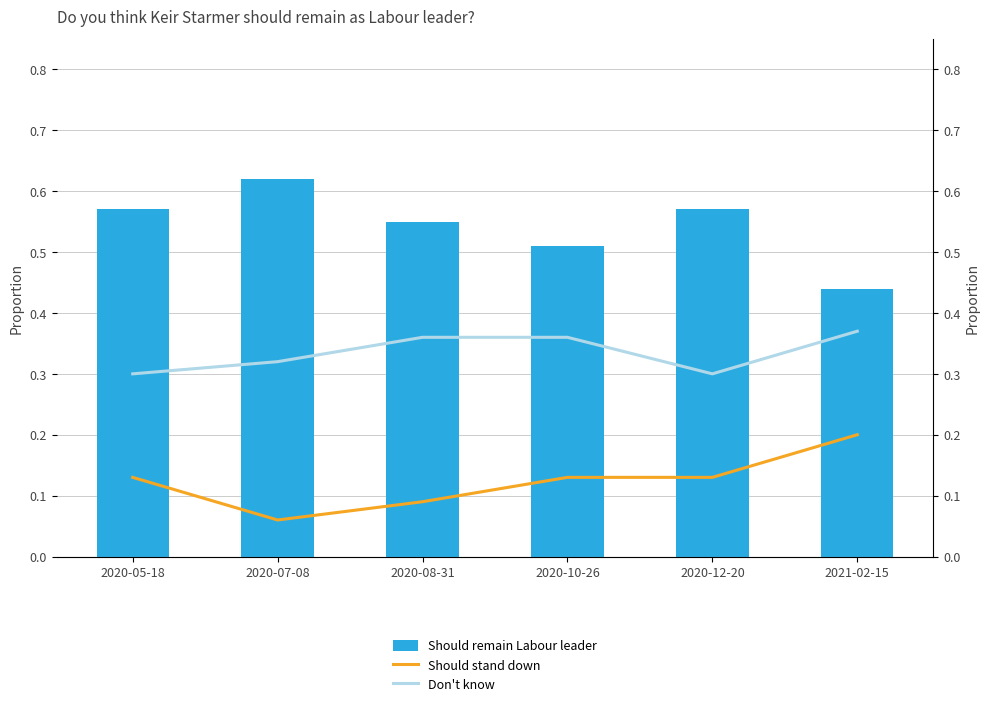

Rank the series by their average value, from highest to lowest.

Should remain Labour leader, Don't know, Should stand down